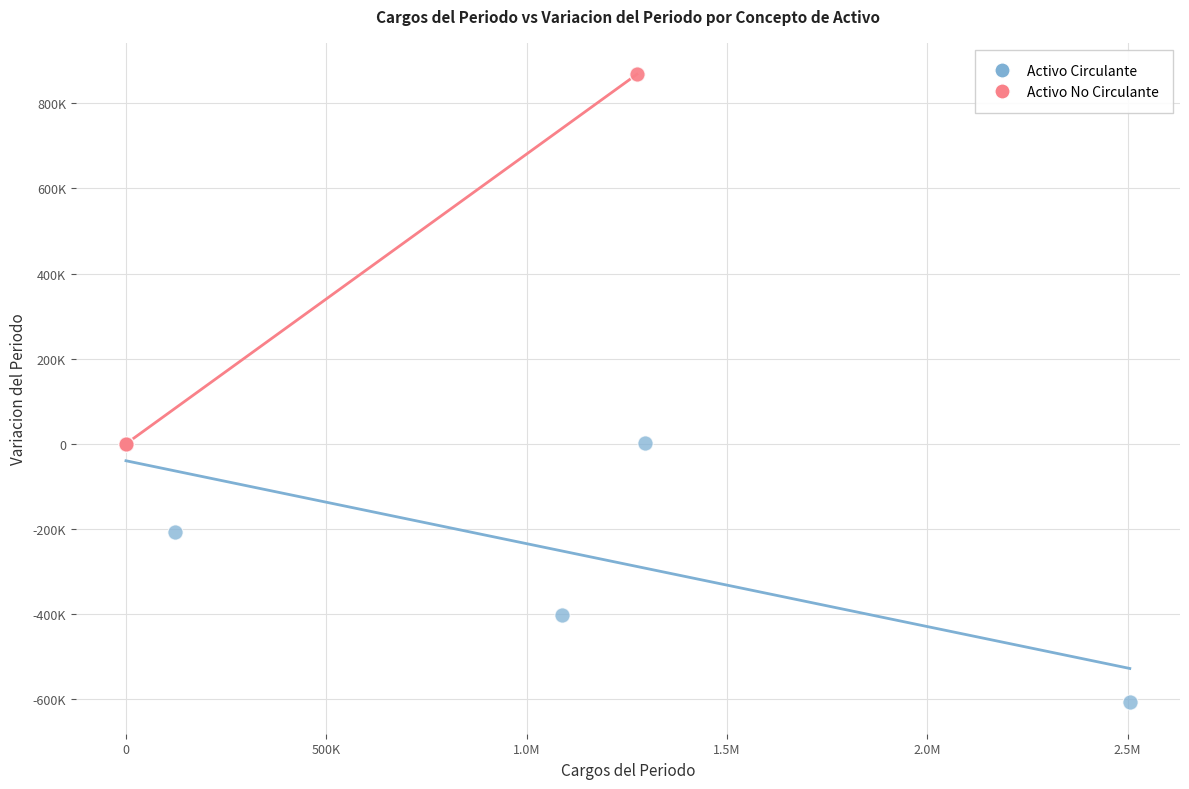

Which series contains the lowest Y value?

Activo Circulante